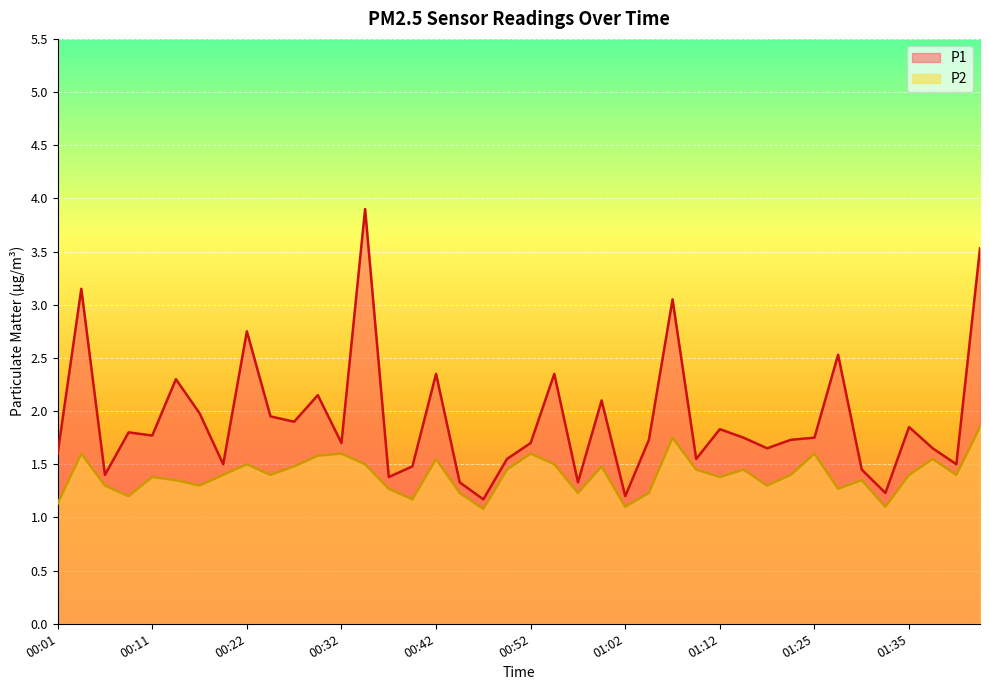

Does the chart display data point markers on the line(s)?

No